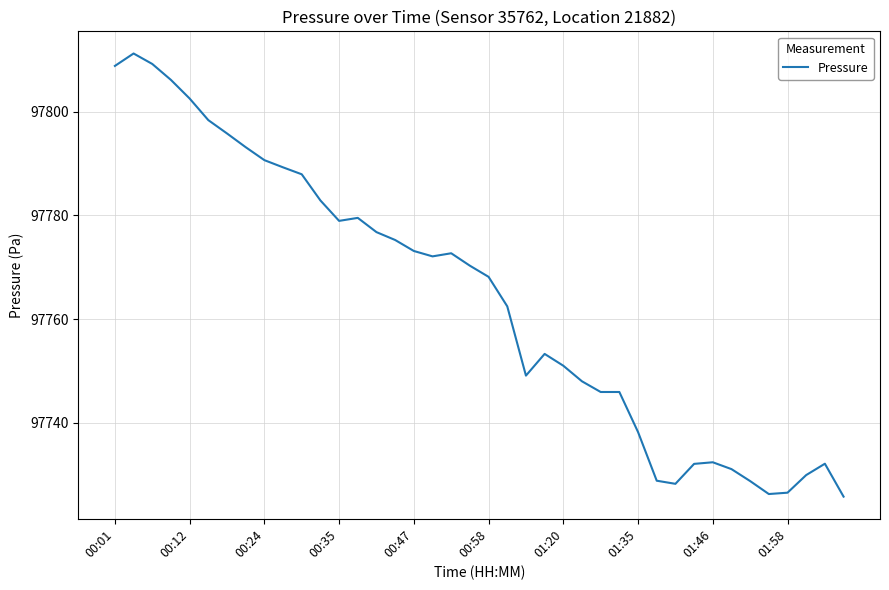

What is the smallest value displayed?

97725.7